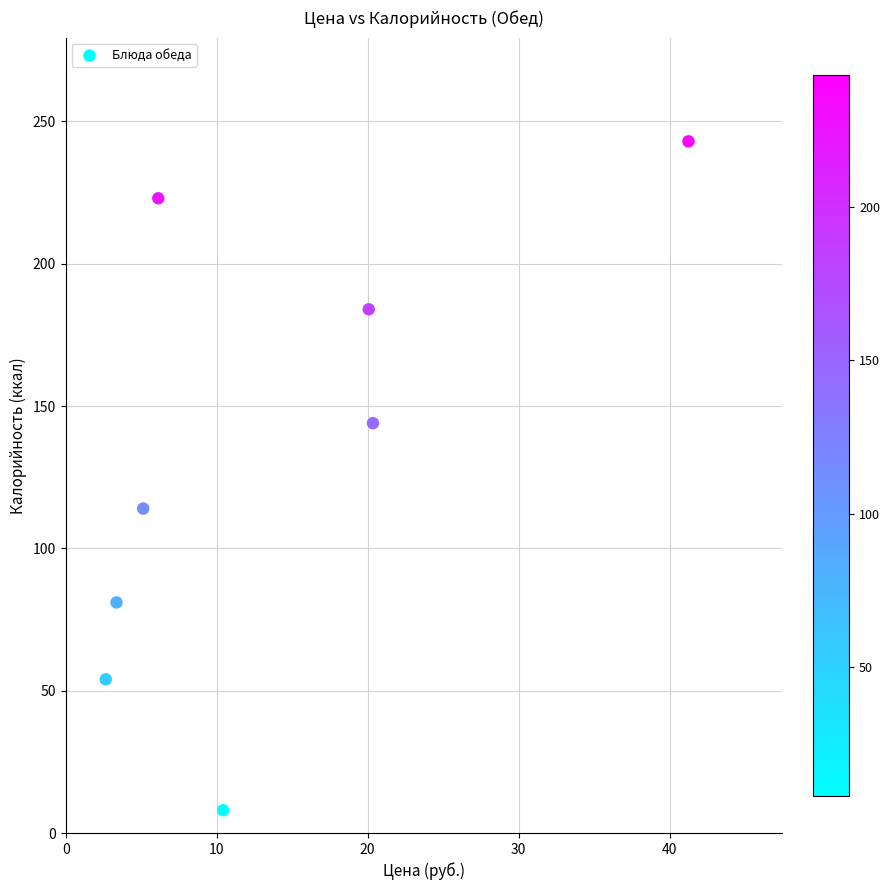

What Y value in the scatter plot is closest to 125?

114